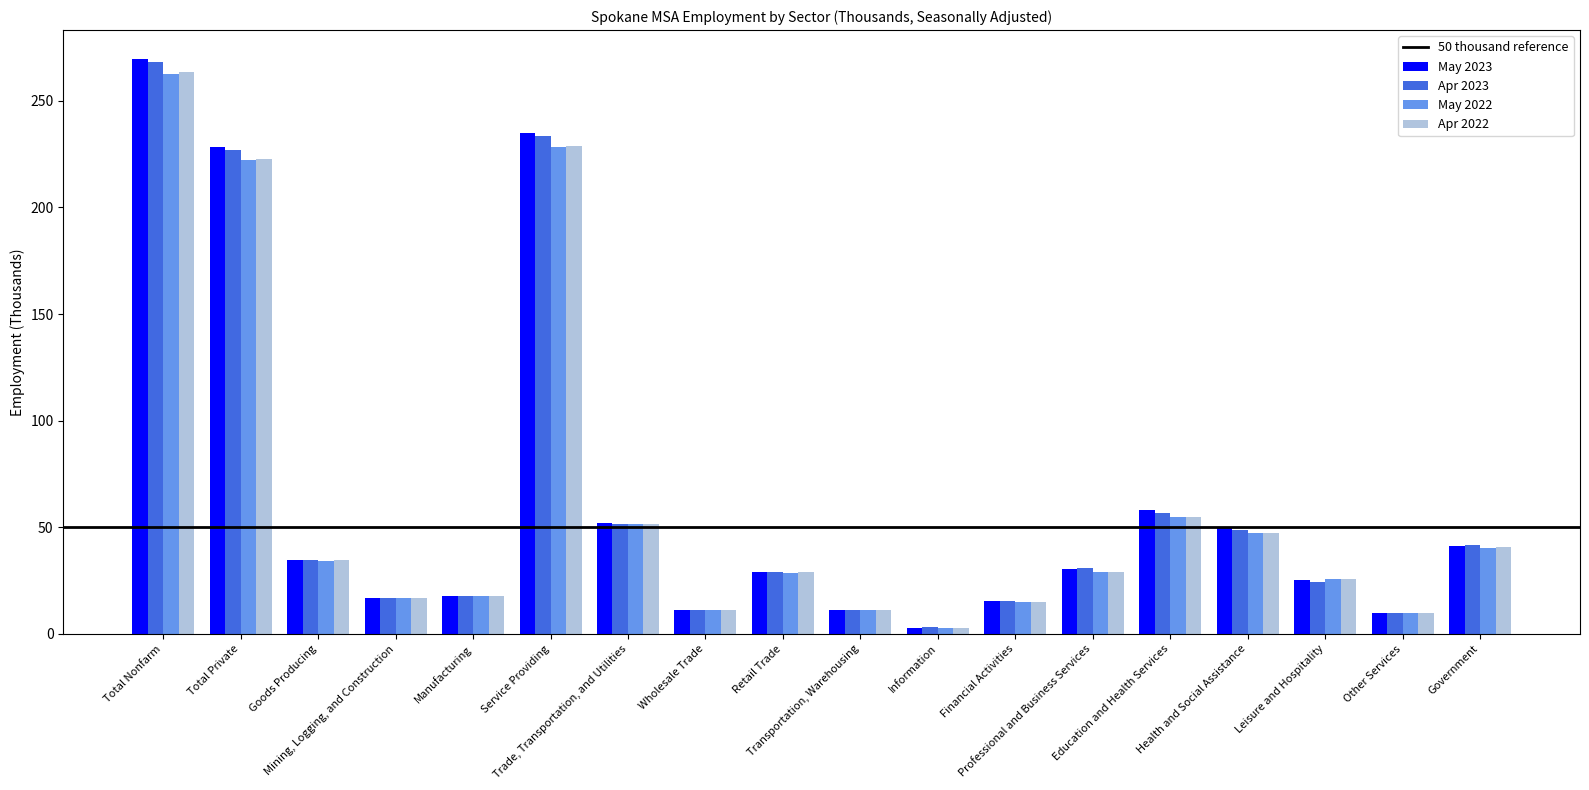

Which series has the largest range (max minus min)?

May 2023